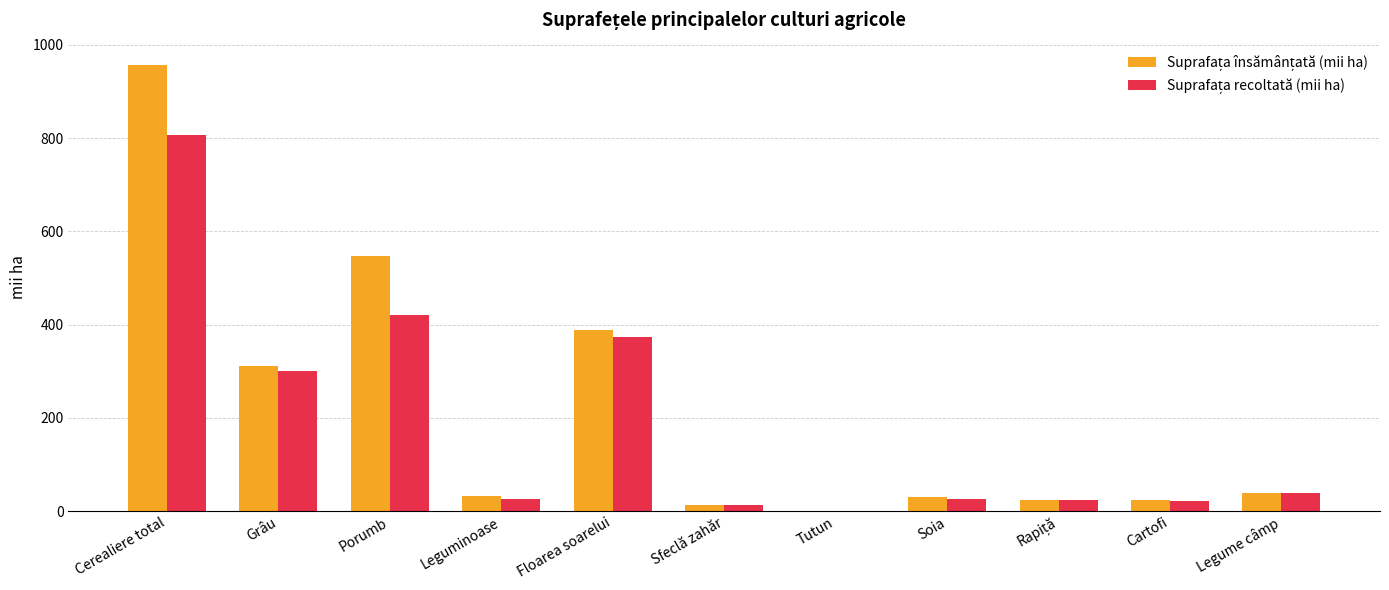

What is the total value across all series at Legume câmp?

77.5